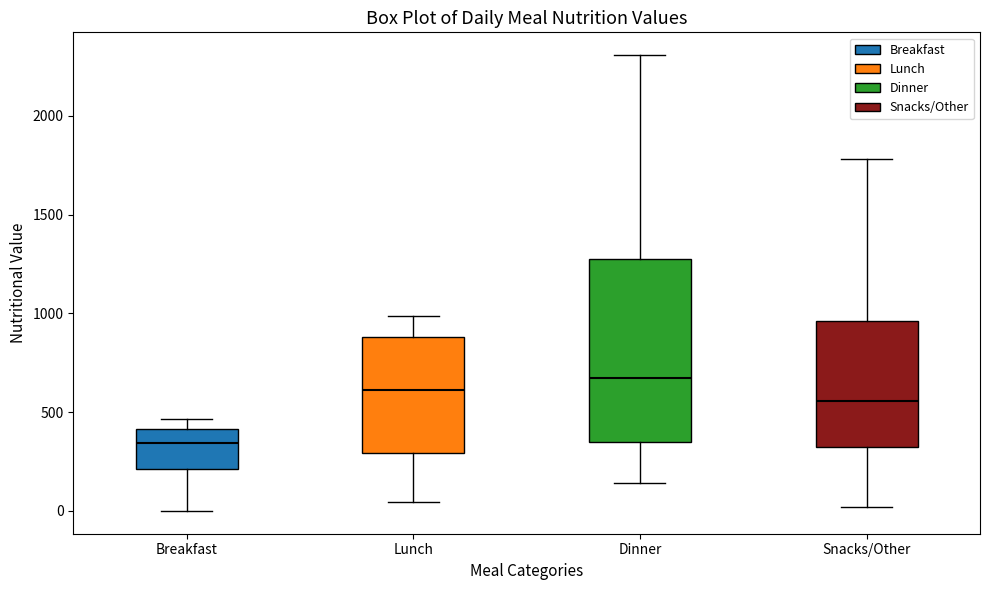

Reading left to right, read every box against the y-axis: the position of its median line, the range the box covers, and the ends of its whiskers. The values are not printed on the chart, so give them approximately, as read against the axis.

Breakfast: median 350, box 200 to 400, whiskers 0 to 450
Lunch: median 600, box 300 to 900, whiskers 50 to 1000
Dinner: median 650, box 350 to 1300, whiskers 150 to 2300
Snacks/Other: median 550, box 300 to 950, whiskers 0 to 1800